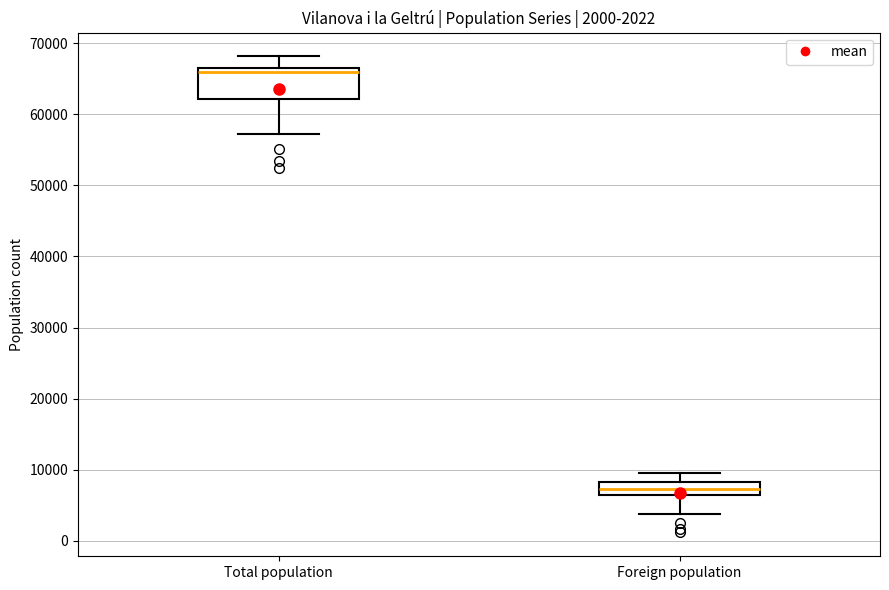

Comparing the boxes themselves (not the whiskers), which one is the tallest?

Total population